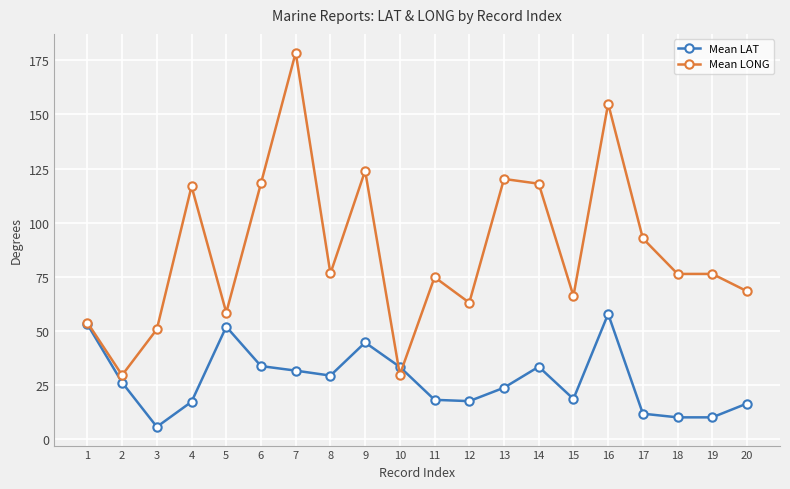

How many lines are shown in the chart?

2